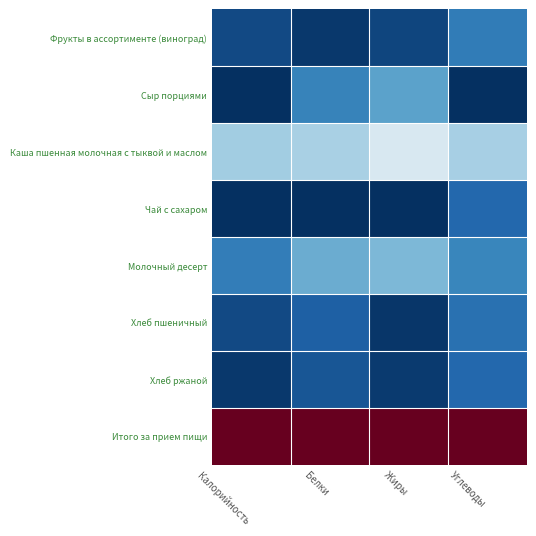

Reading left to right, list all the values displayed in this chart.

Фрукты в ассортименте (виноград): Калорийность=0.0	Белки=0.0	Жиры=0.0	Углеводы=0.1
Сыр порциями: Калорийность=0.0	Белки=0.2	Жиры=0.2	Углеводы=0.0
Каша пшенная молочная с тыквой и маслом: Калорийность=0.3	Белки=0.3	Жиры=0.4	Углеводы=0.3
Чай с сахаром: Калорийность=0.0	Белки=0.0	Жиры=0.0	Углеводы=0.1
Молочный десерт: Калорийность=0.2	Белки=0.3	Жиры=0.3	Углеводы=0.2
Хлеб пшеничный: Калорийность=0.0	Белки=0.1	Жиры=0.0	Углеводы=0.1
Хлеб ржаной: Калорийность=0.0	Белки=0.1	Жиры=0.0	Углеводы=0.1
Итого за прием пищи: Калорийность=1.0	Белки=1.0	Жиры=1.0	Углеводы=1.0